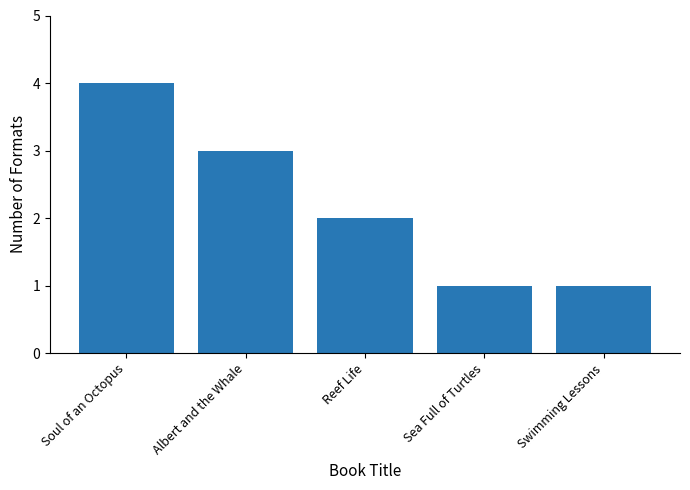

How many values are between 1 and 3?

4